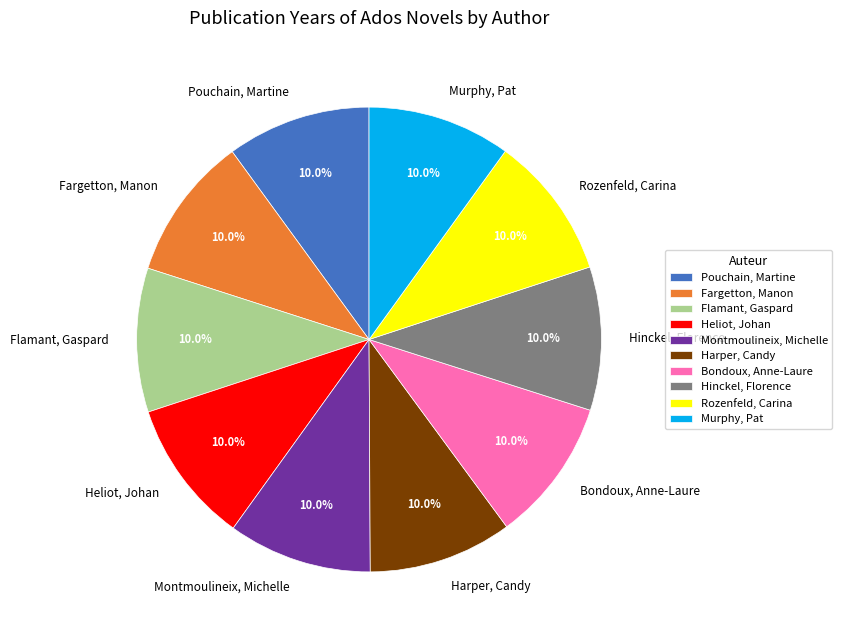

What percentage is NOT represented by Heliot, Johan?

90.0%